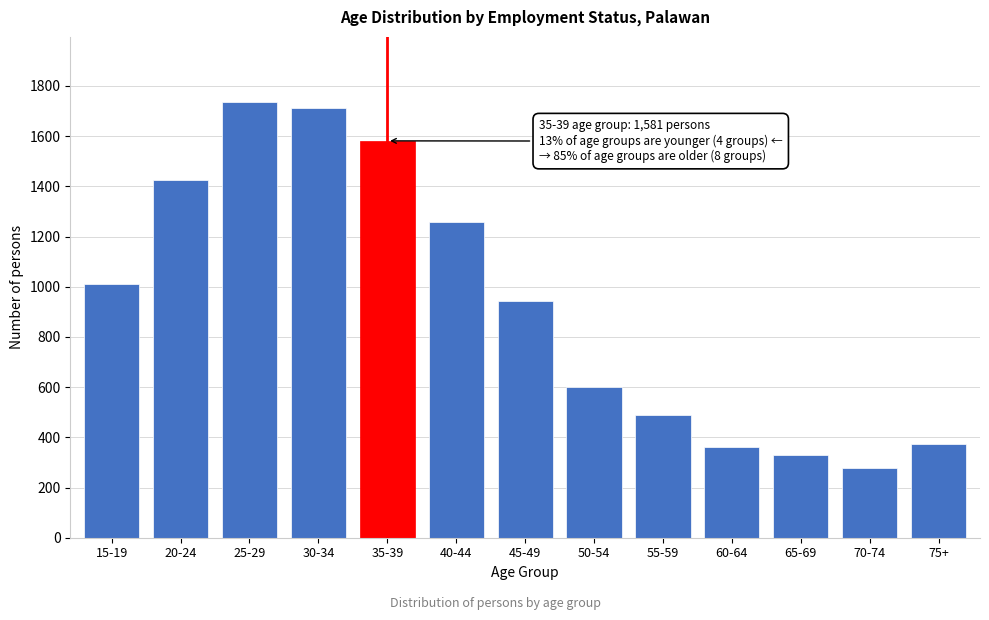

Reading left to right, what are all the values shown in this chart?

15-19=1011	20-24=1425	25-29=1735	30-34=1711	35-39=1581	40-44=1258	45-49=943	50-54=602	55-59=488	60-64=360	65-69=328	70-74=278	75+=373